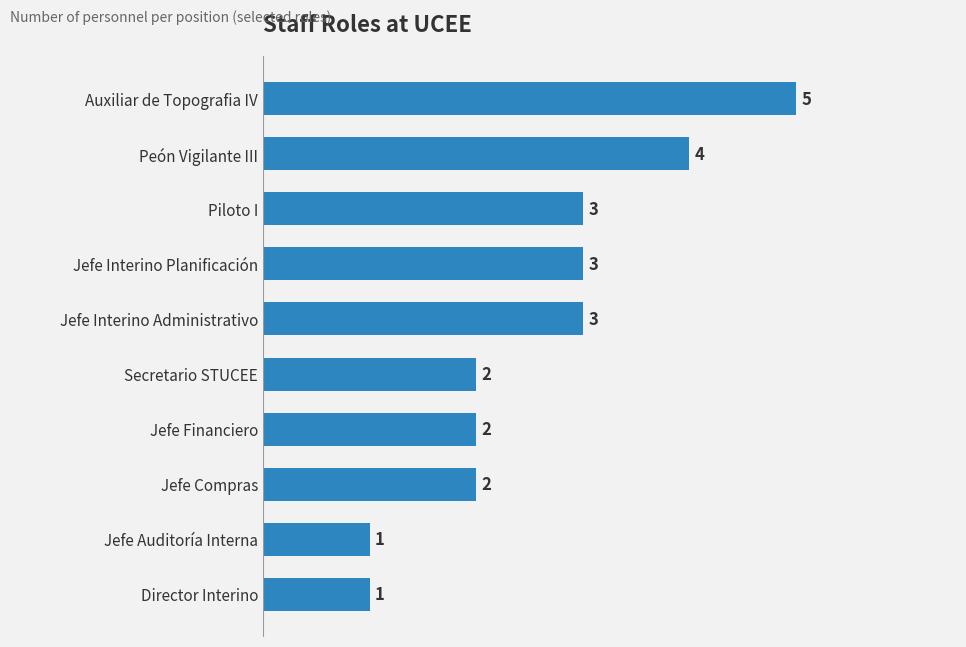

How many values are between 2 and 3?

6